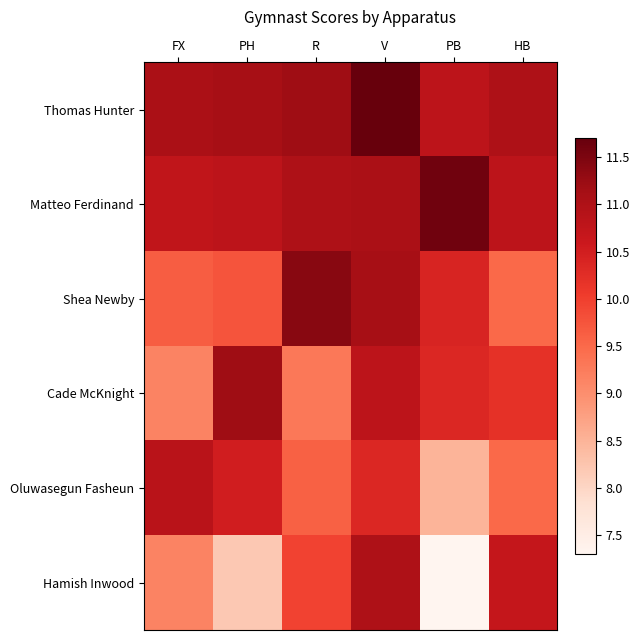

How many distinct data groups are displayed?

6